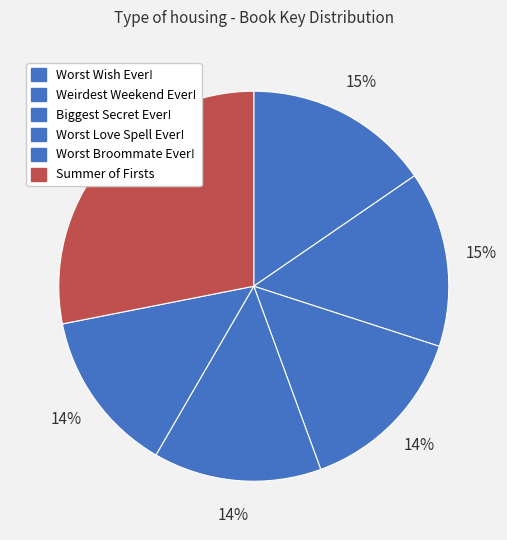

Which has a higher value, Weirdest Weekend Ever! or Summer of Firsts?

Summer of Firsts